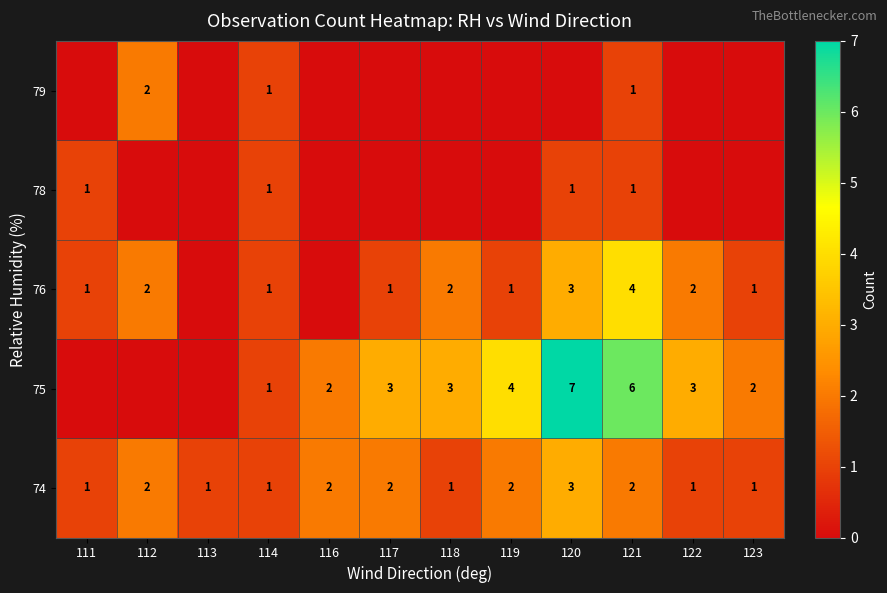

Is the value of 75 at 120 greater than the value of 74 at 120?

Yes